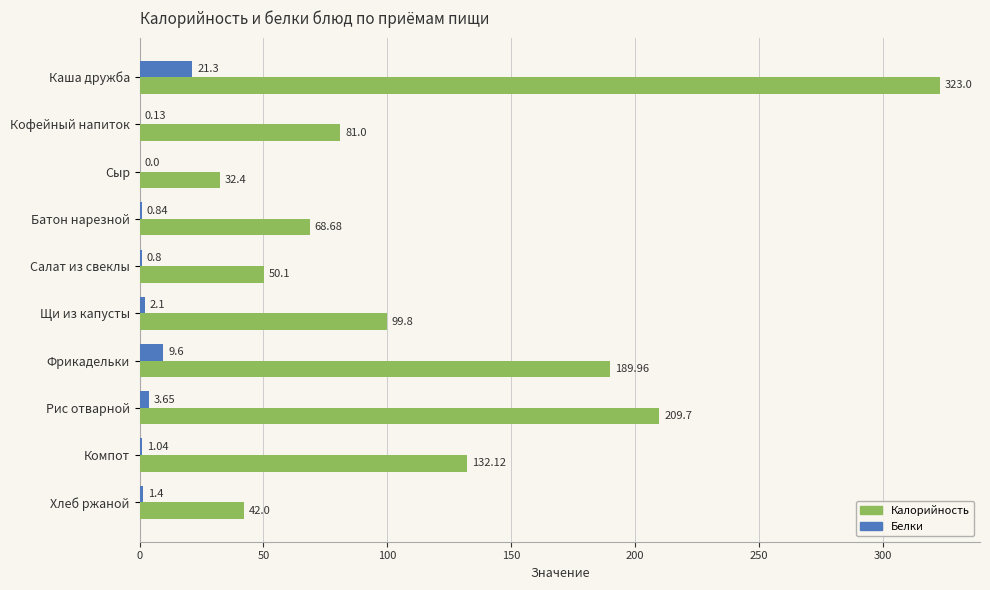

Between Салат из свеклы and Щи из капусты, which series saw the biggest shift?

Калорийность